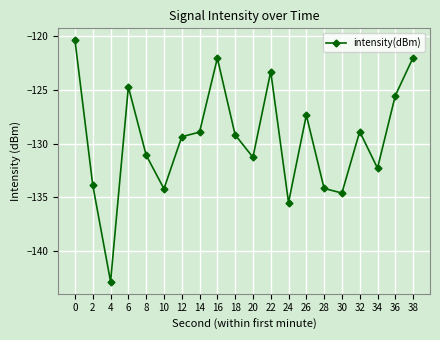

Which has a higher value, 10 or 12?

12